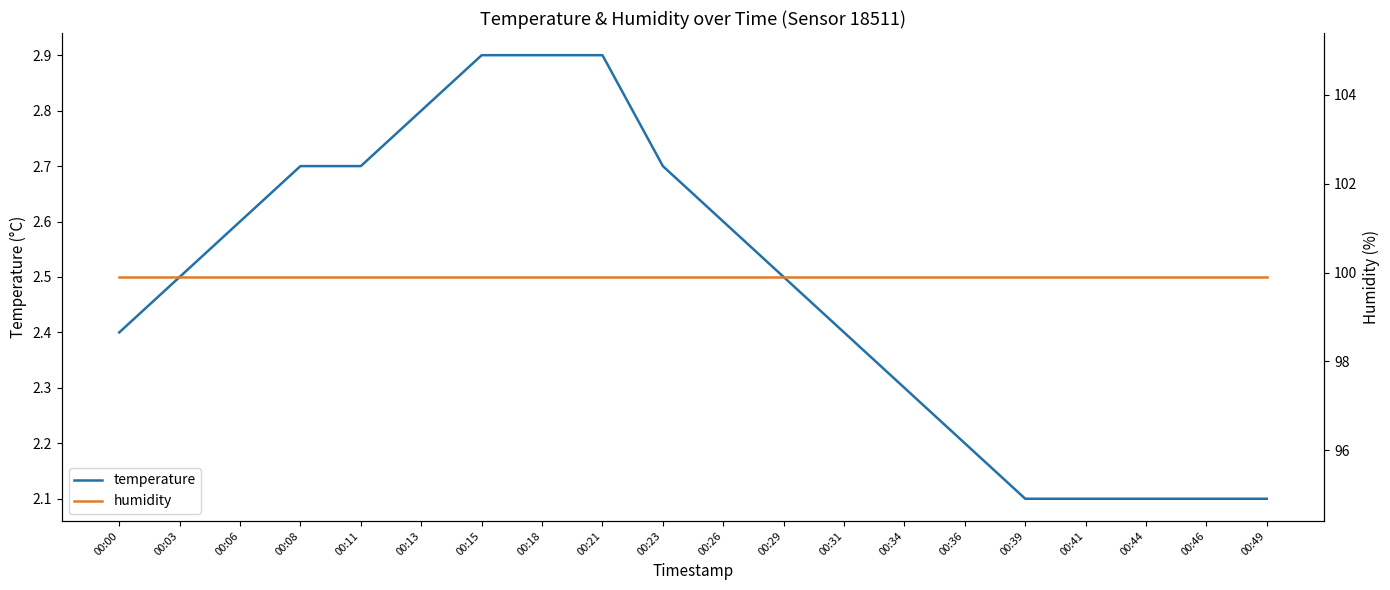

How many lines are shown in the chart?

2